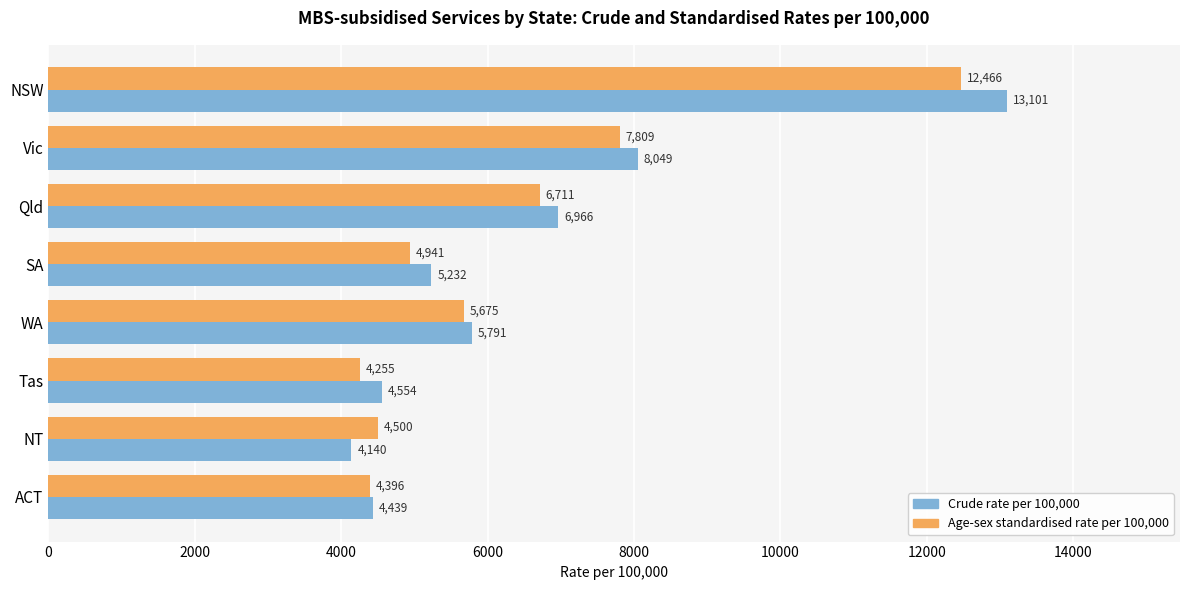

What is the difference between the maximum and minimum values in the Crude rate per 100,000 series?

8961